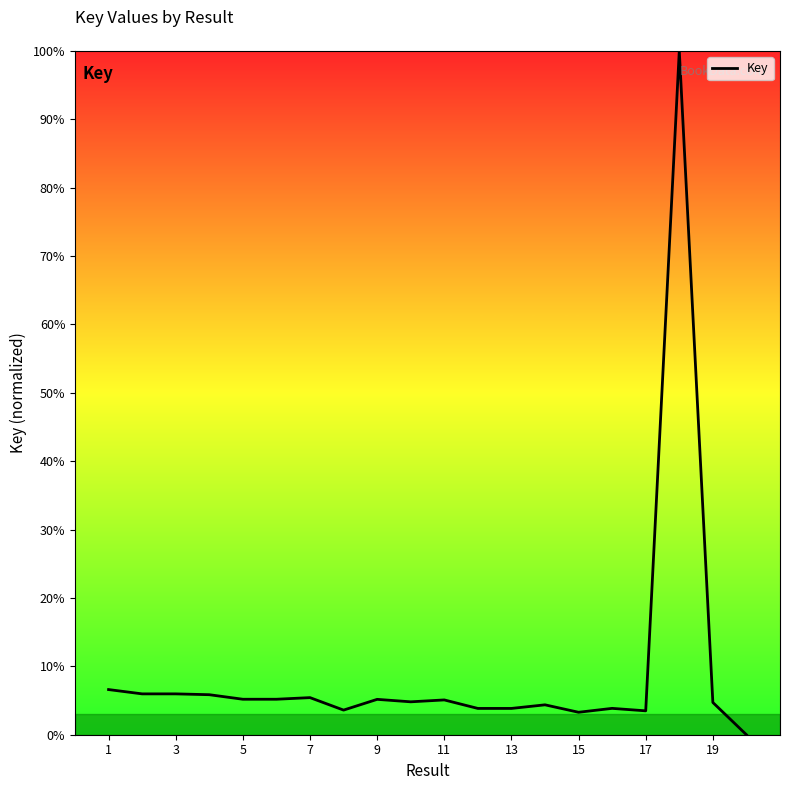

What is the greatest value displayed?

100.0